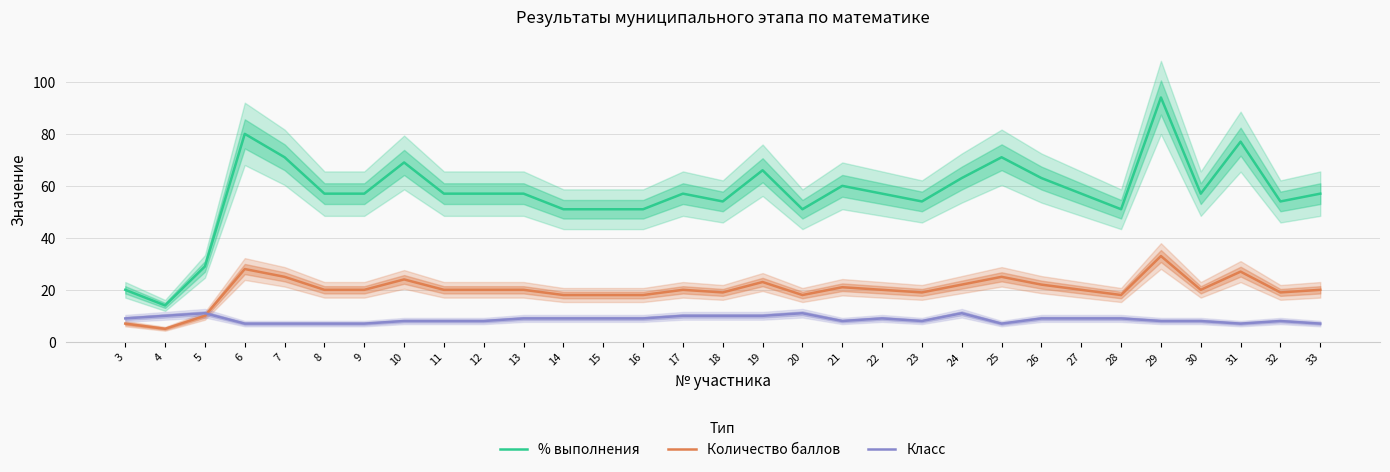

What is the value of the Класс point at the 12th from the left?

9